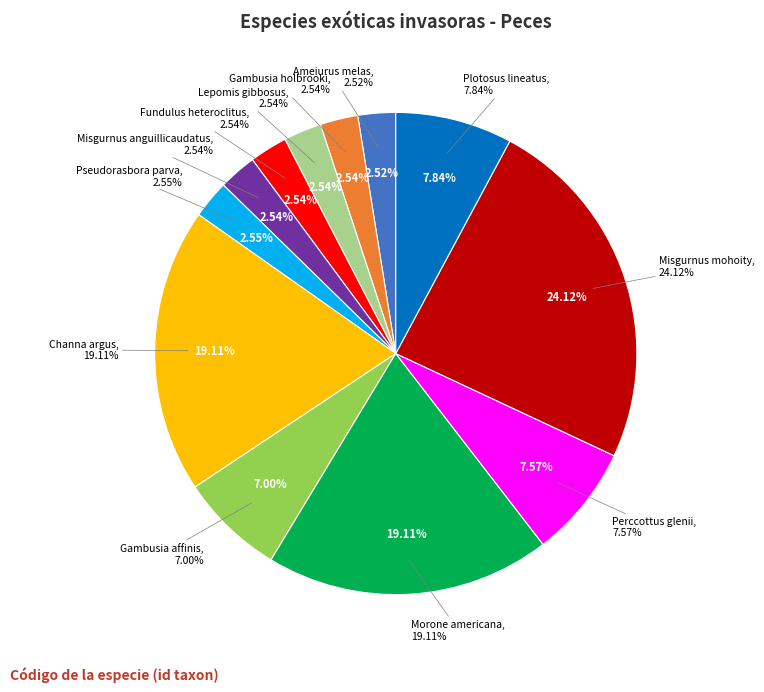

True or false: Pseudorasbora parva accounts for 3% of the total.

True